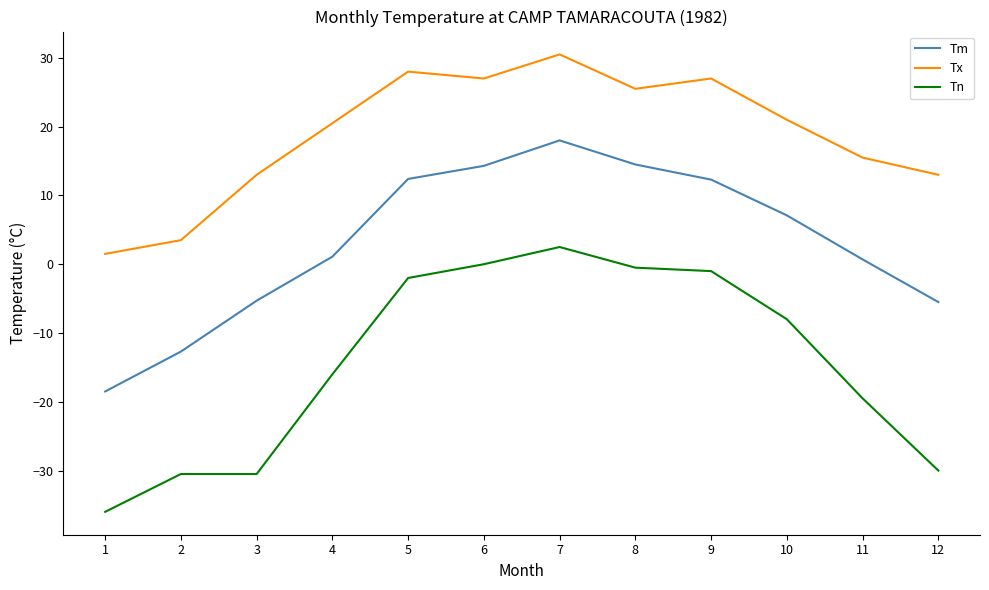

Is it true that Tx equals 37.8 at 6?

False